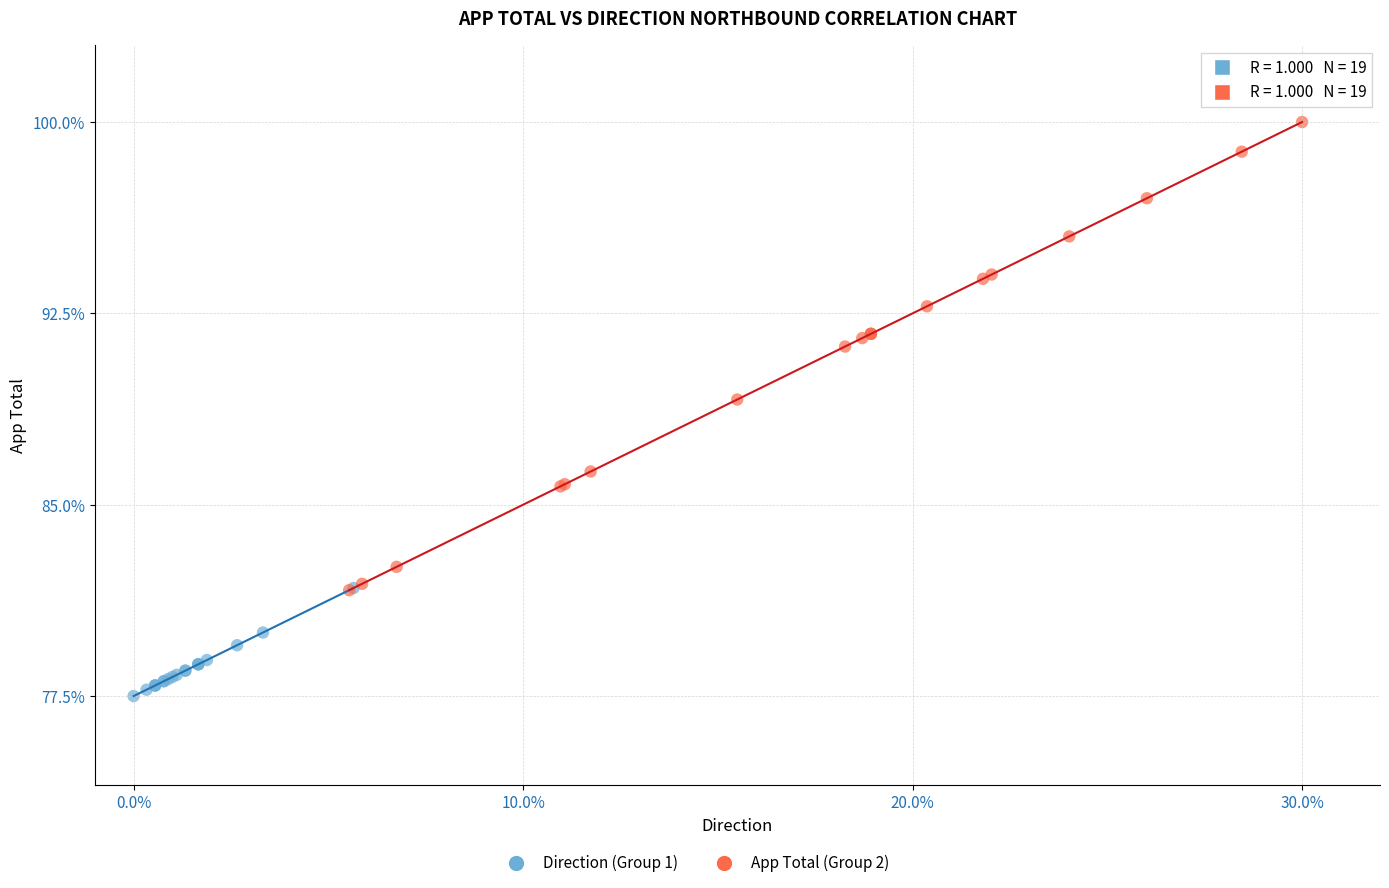

Which series reaches the minimum Y coordinate?

Direction (Group 1)